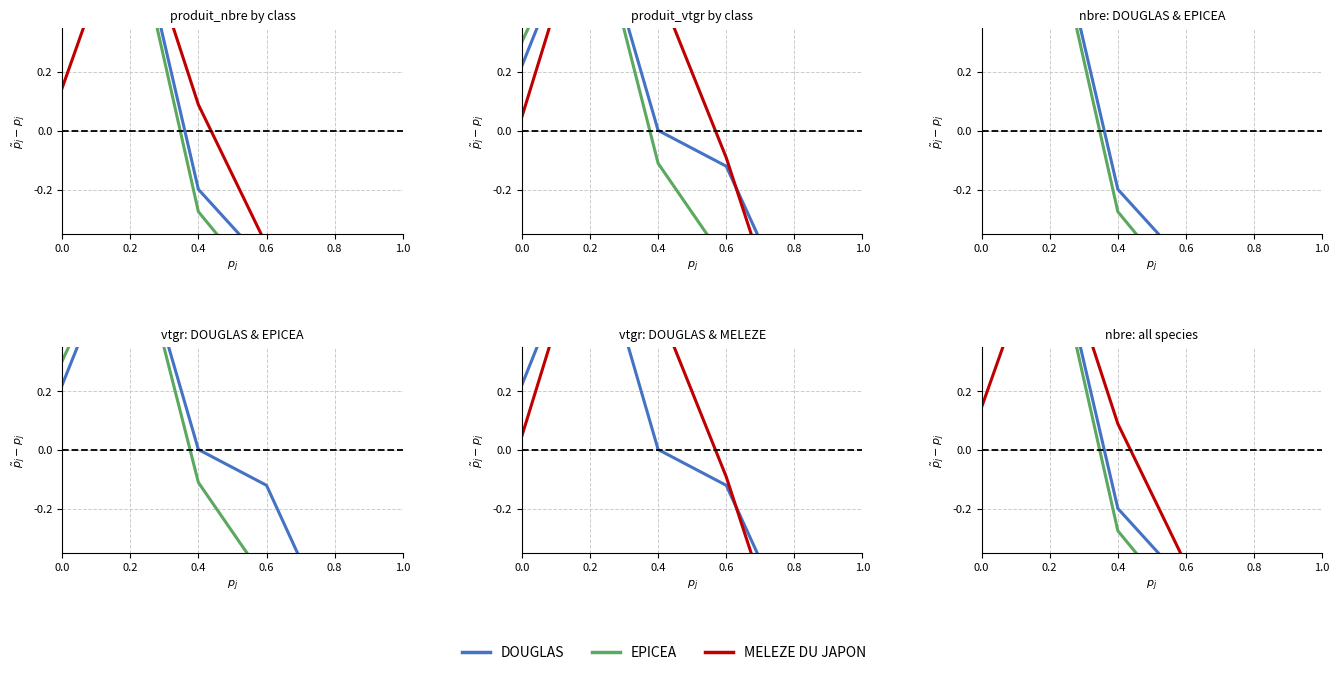

How many distinct data groups are displayed?

3